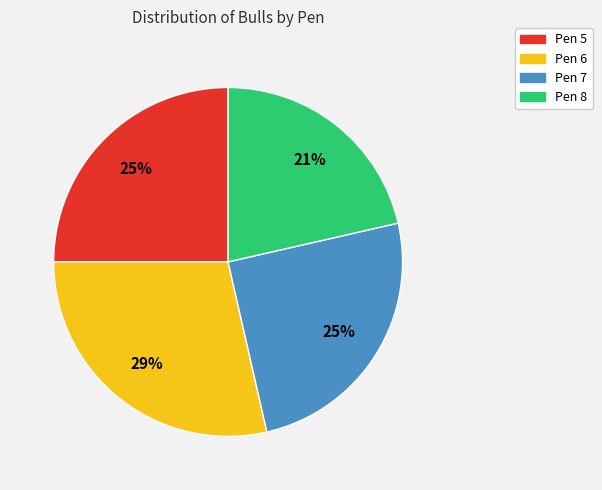

Between Pen 6 and Pen 5, which is larger?

Pen 6